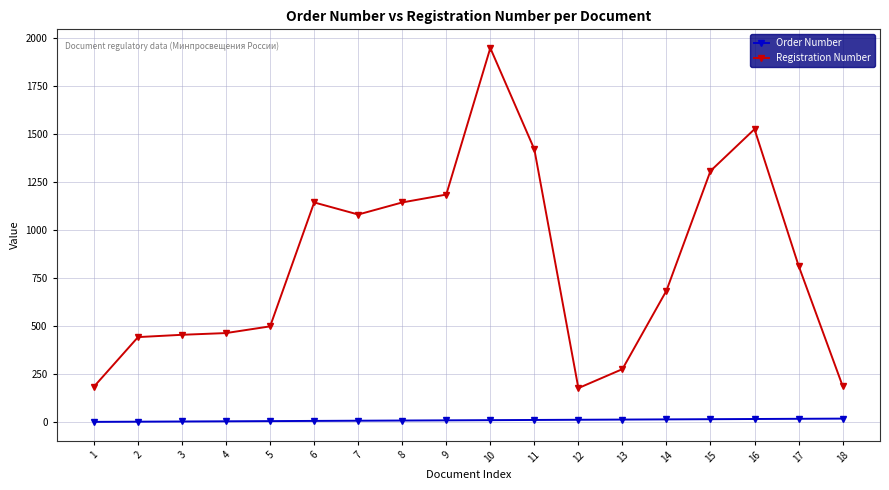

What is the maximum value for Registration Number?

1950